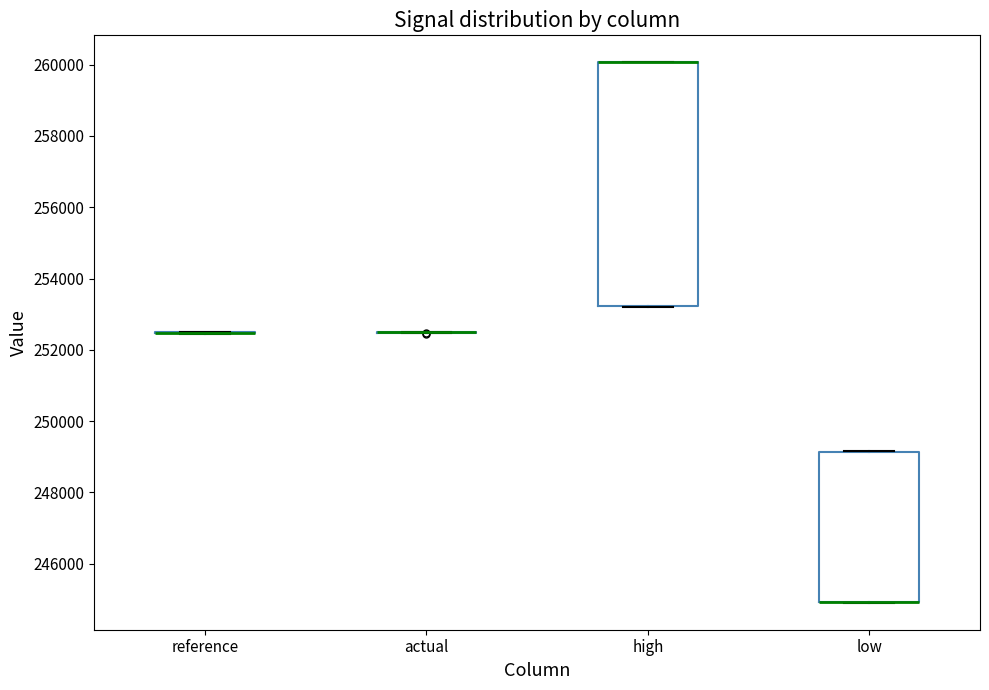

Reading left to right, transcribe this box plot: for each box, give where its median line is, the range the box spans, and where its two whiskers end, as read against the y-axis. The values are not printed on the chart, so give them approximately, as read against the axis.

reference: box collapsed to a line at 252400, whiskers 252400 to 252400
actual: box collapsed to a line at 252400, whiskers 252400 to 252400
high: median 260000 (drawn on the box's upper edge), box 253200 to 260000, whiskers 253200 to 260000
low: median 245000 (drawn on the box's lower edge), box 245000 to 249200, whiskers 245000 to 249200